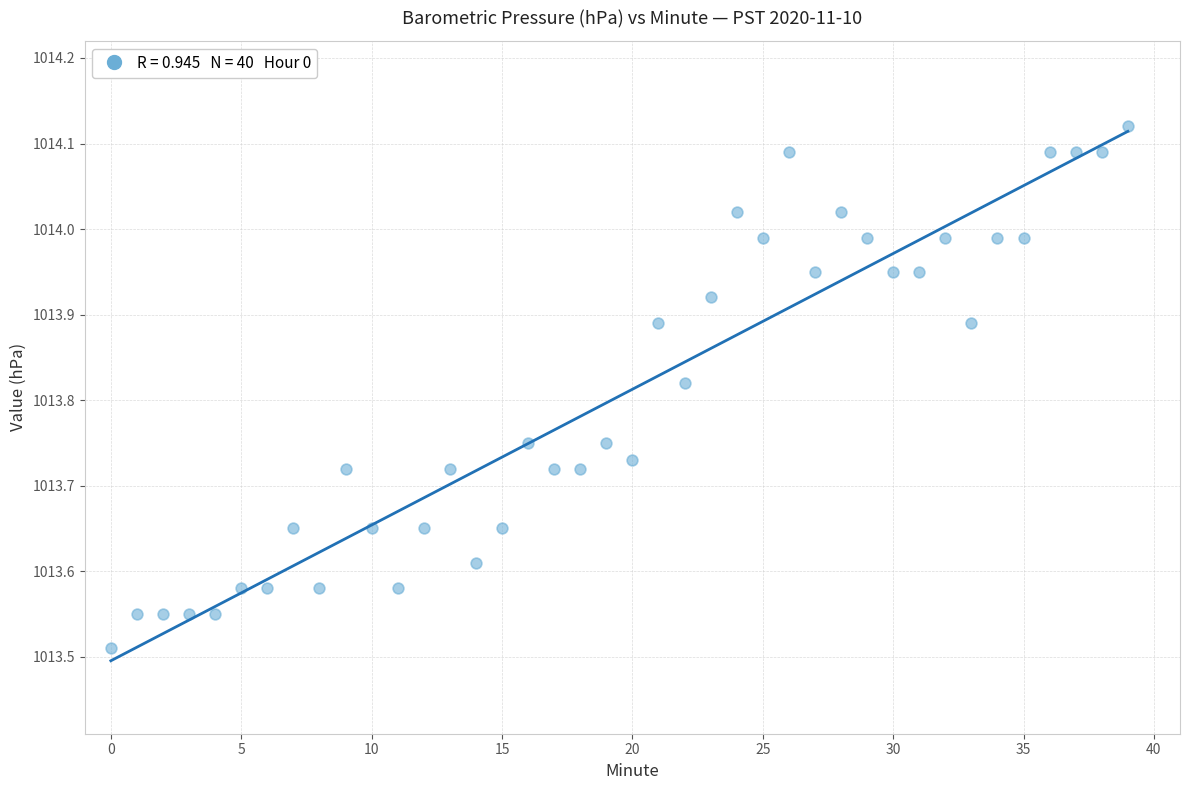

What is the range of Y values (max minus min)?

0.6